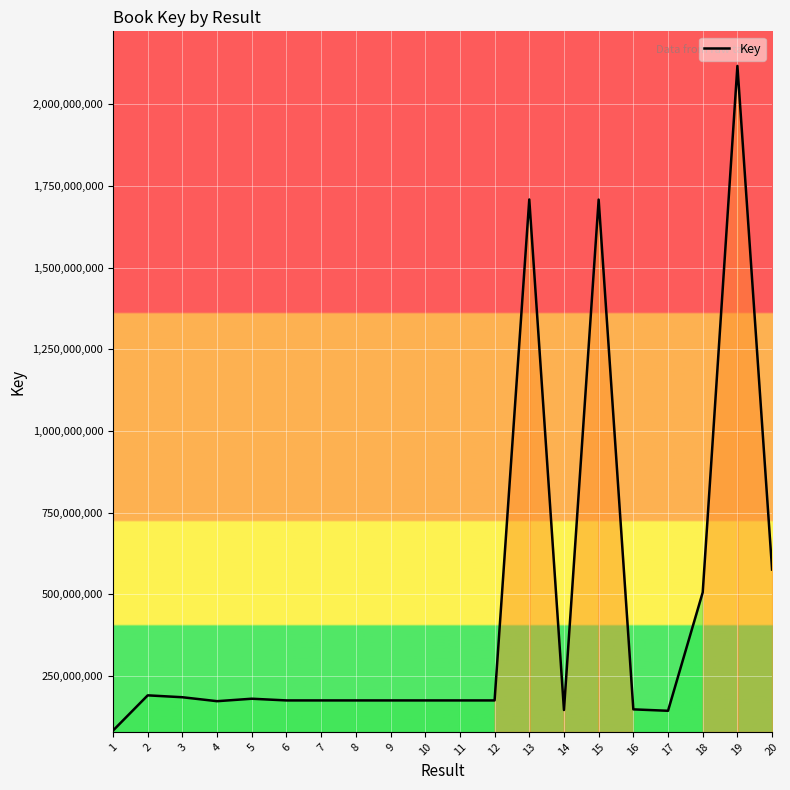

What is the maximum value shown in the chart?

2117452791